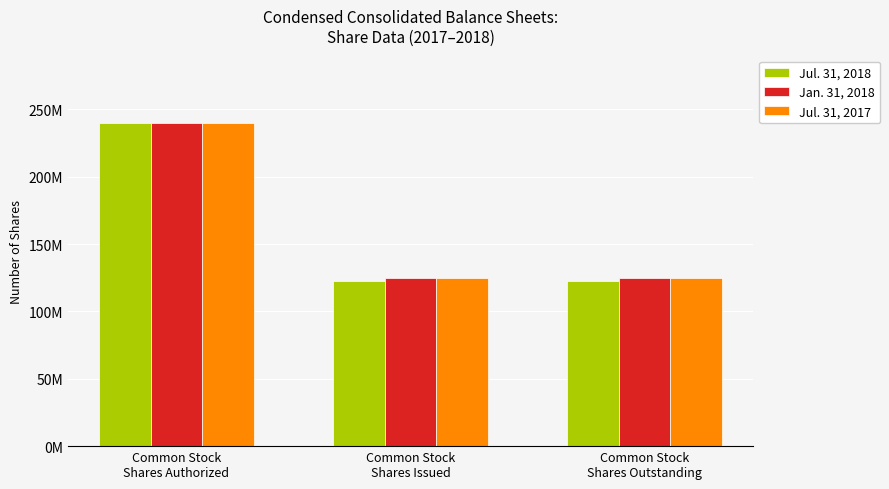

Does the chart contain any negative values?

No